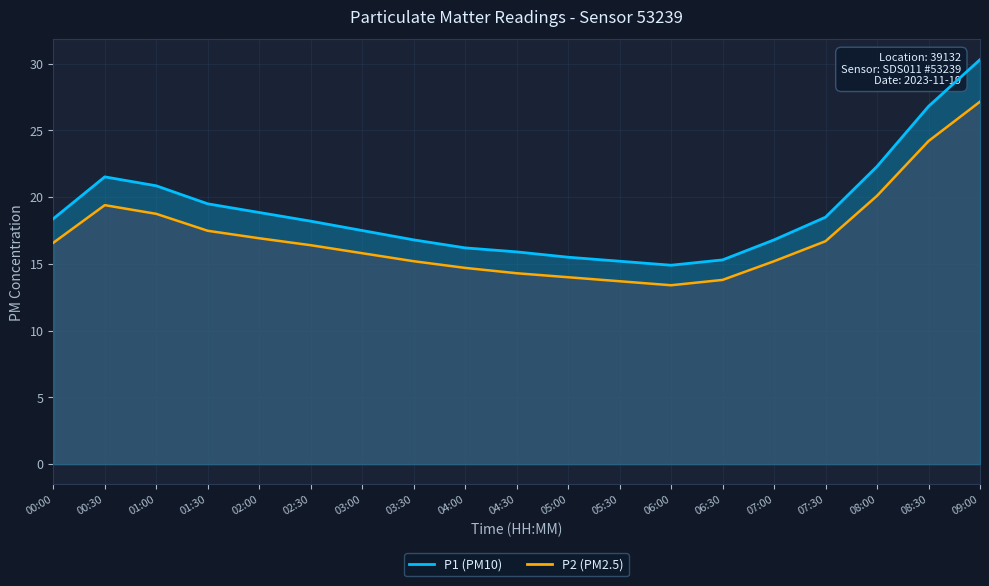

What is the difference between the maximum and minimum values in the P1 series?

15.4